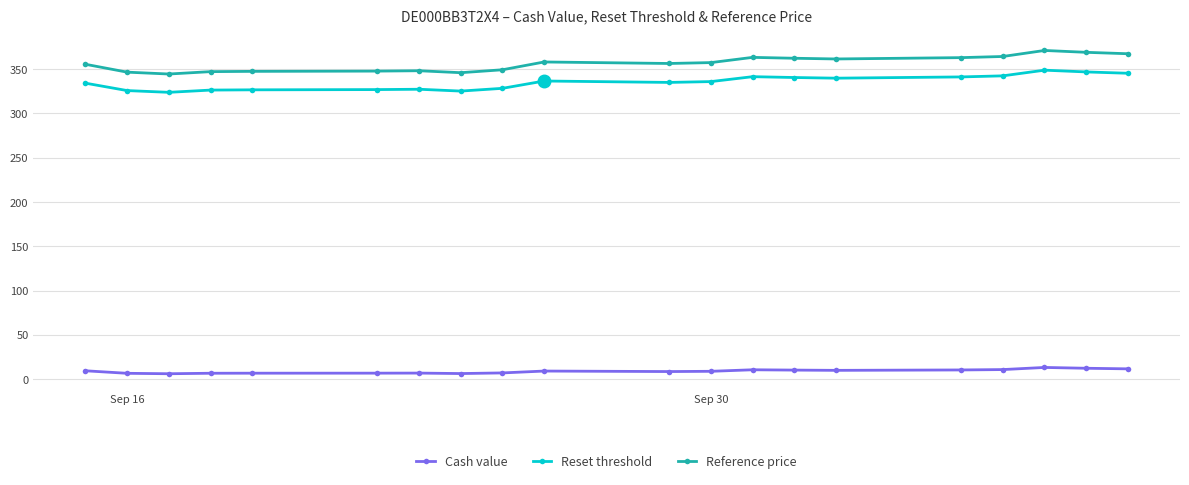

What is the average value of the Reference price series?

356.3